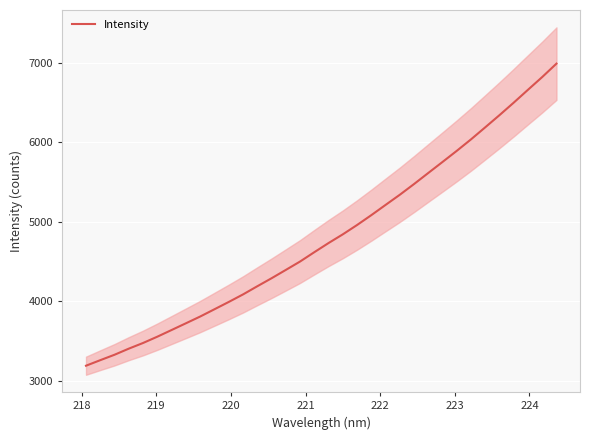

What is the lowest value of the Intensity series?

3188.7